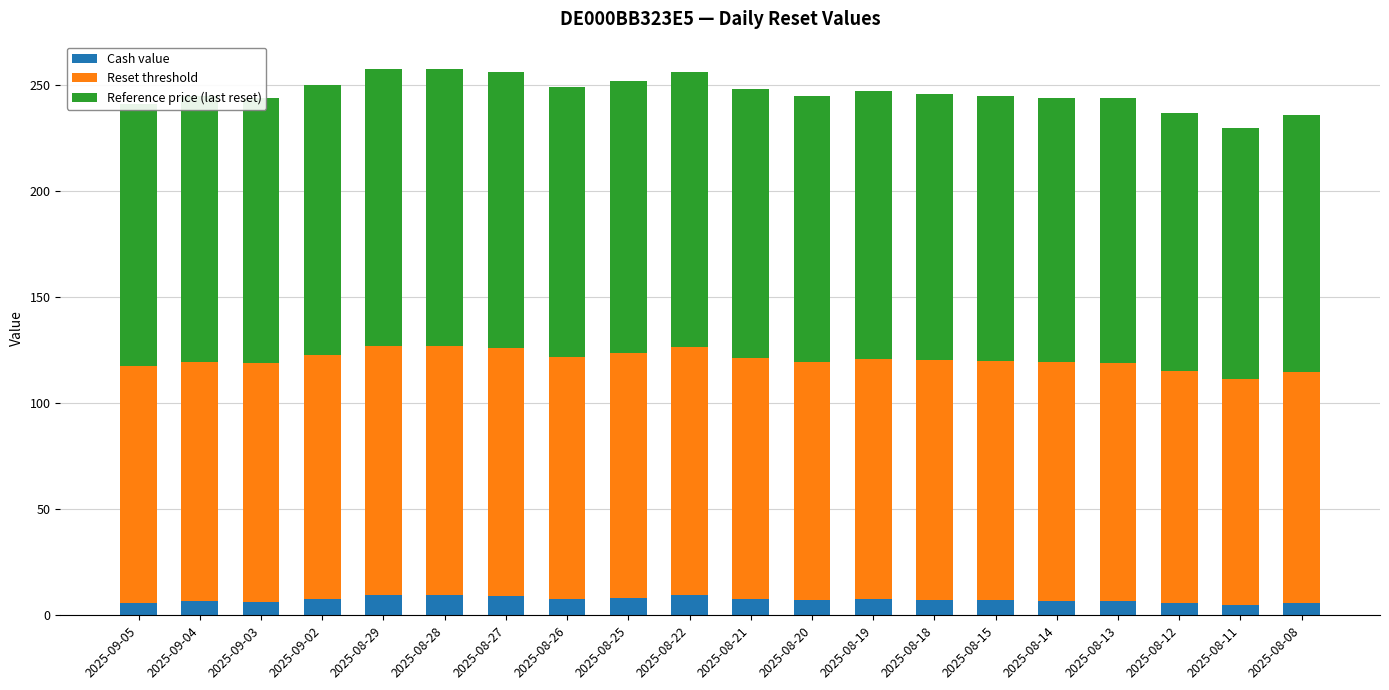

What is the total value across all series at 2025-08-19?

246.9